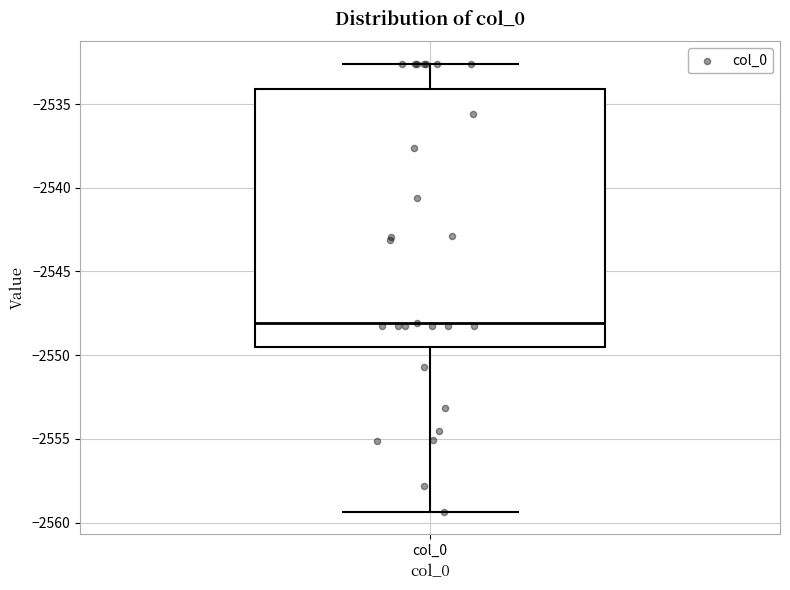

Transcribe this box plot: give where the median line is, the range the box spans, and where the two whiskers end, as read against the y-axis. The values are not printed on the chart, so give them approximately, as read against the axis.

median -2548.0, box -2549.5 to -2534.0, whiskers -2559.5 to -2532.5